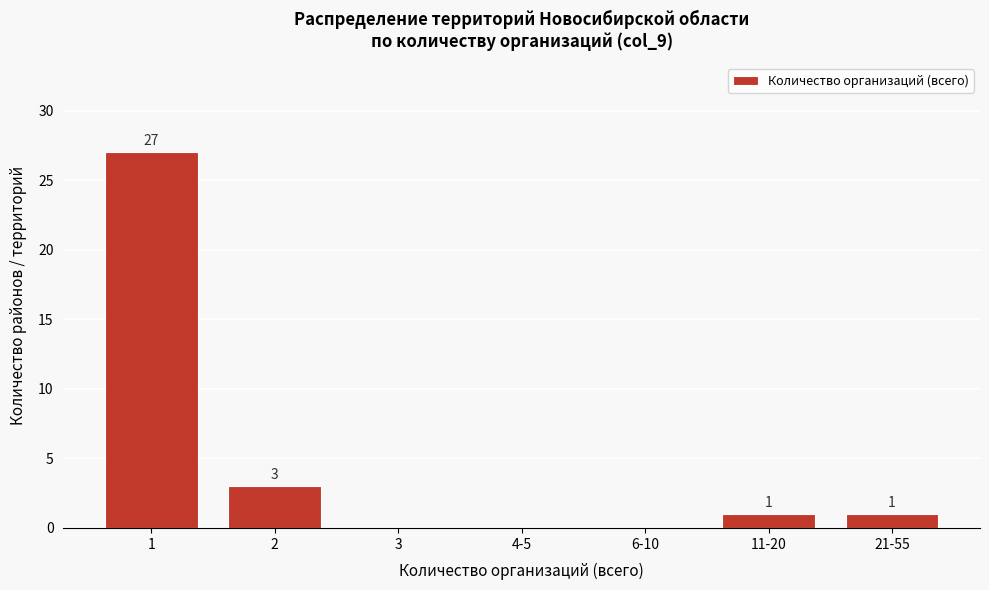

Reading left to right, list all the values displayed in this chart.

1=27	2=3	3=0	4-5=0	6-10=0	11-20=1	21-55=1